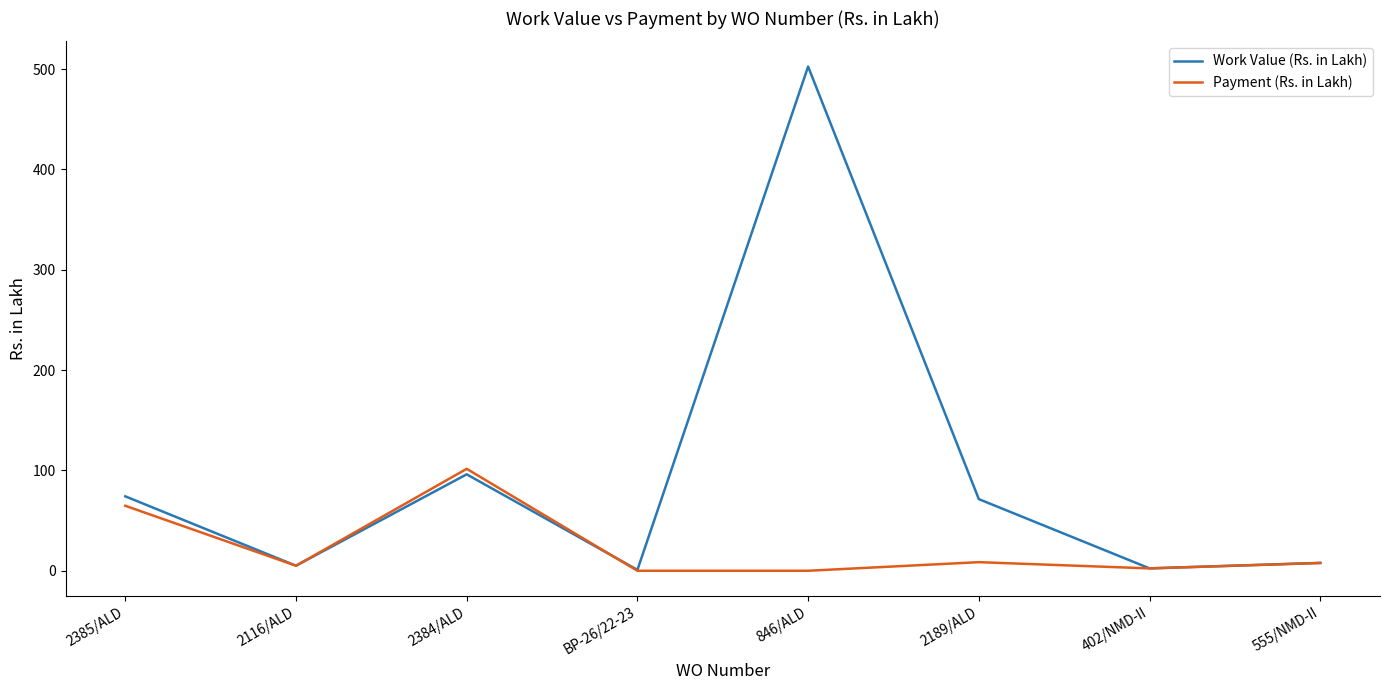

At which category does the chart reach its peak across all series?

846/ALD